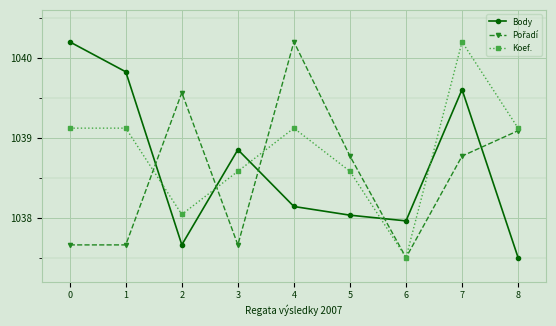

Between 0 and 5, which series saw the biggest shift?

Body